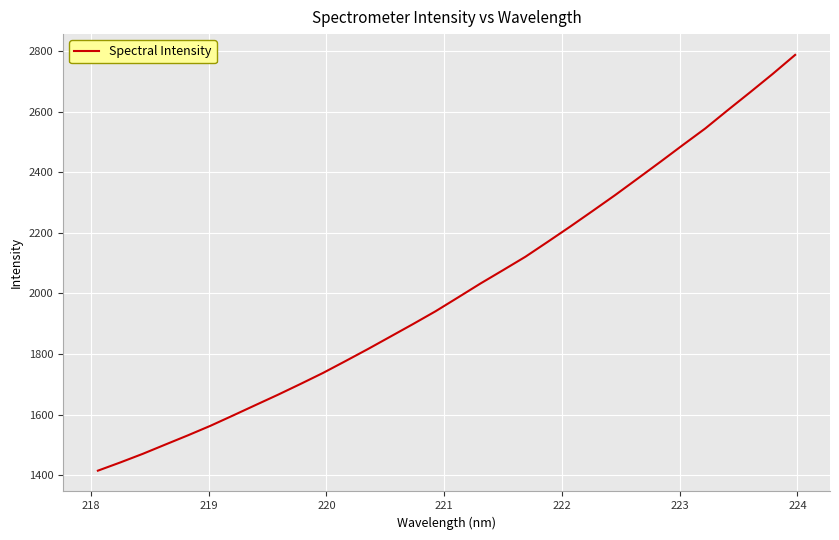

What is the maximum value shown in the chart?

2788.0